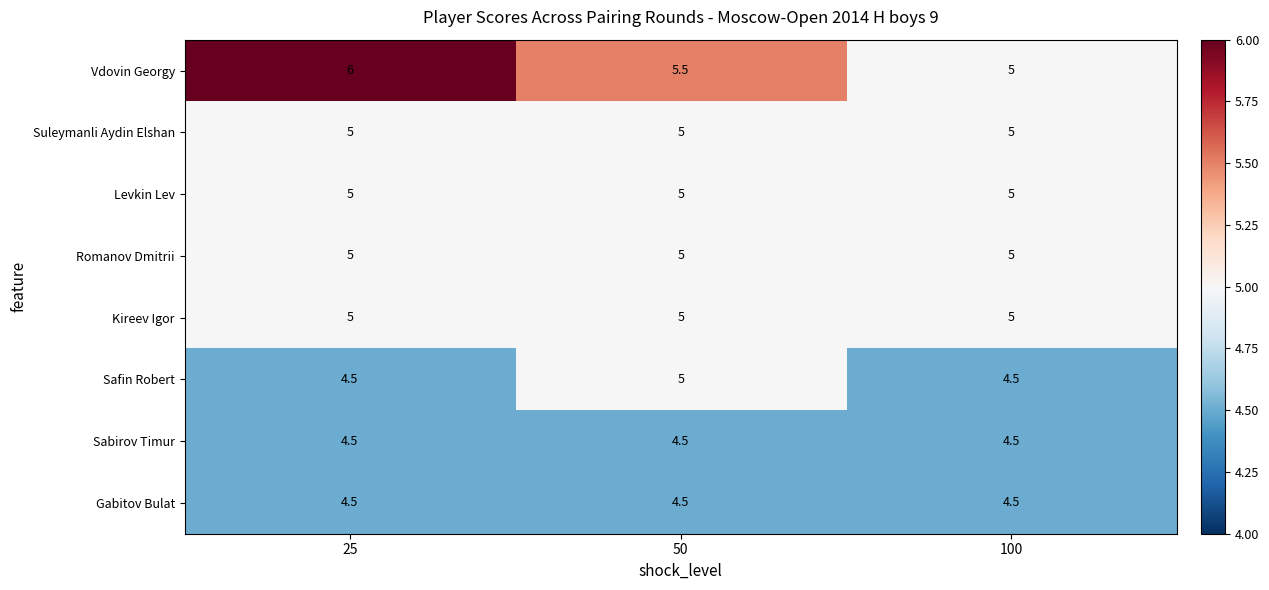

What is the greatest value displayed?

6.0